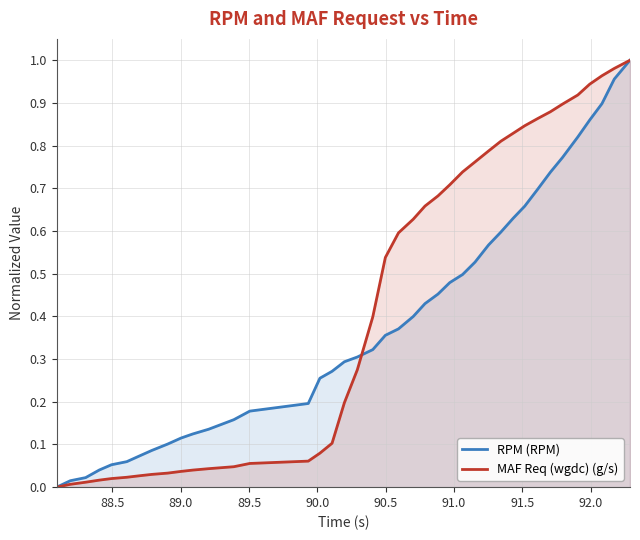

Which series has the largest total across all categories?

MAF Req (wgdc) (g/s)